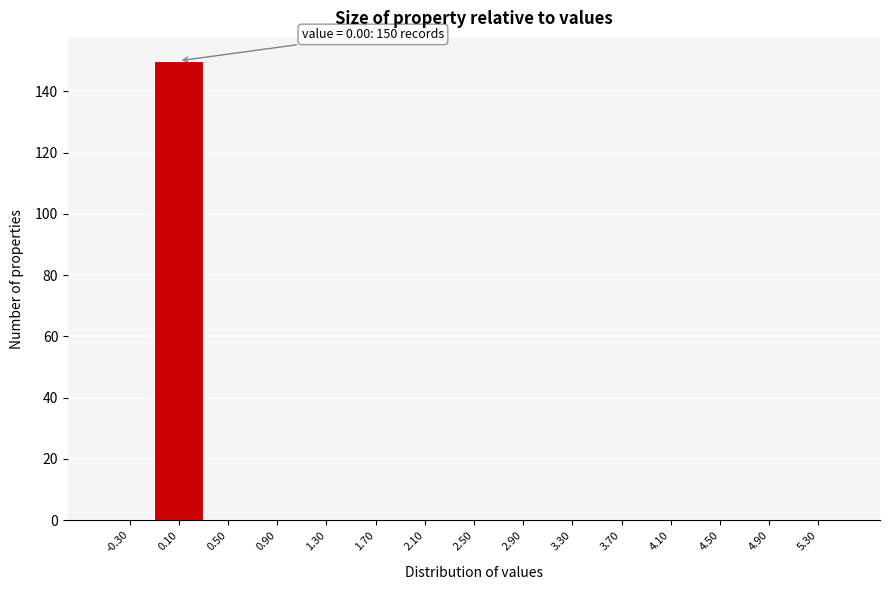

Over which range of the x-axis is the bar tallest?

-0.1 to 0.3